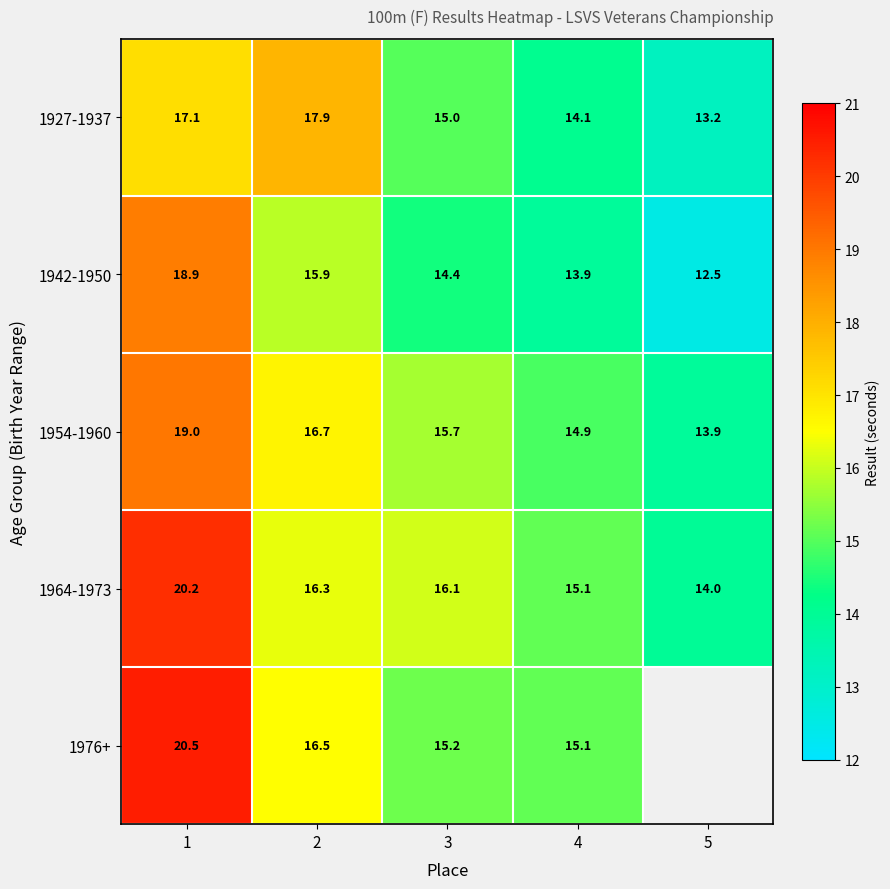

How many distinct data groups are displayed?

5